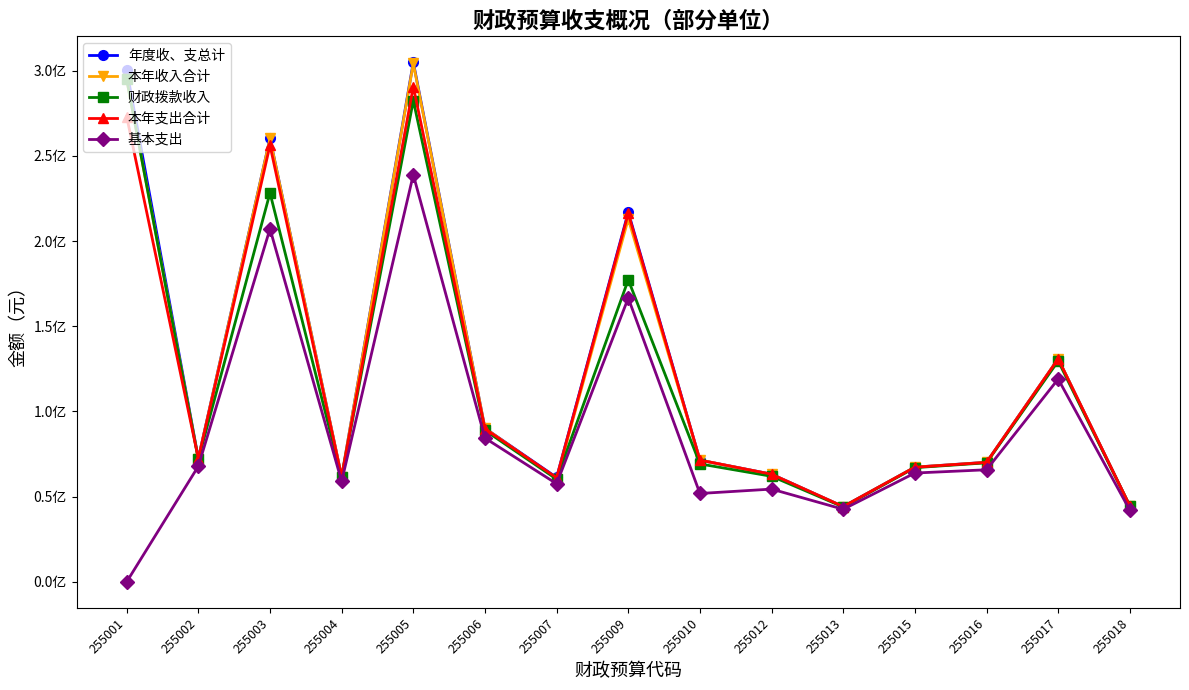

Does the chart have visible grid lines?

No